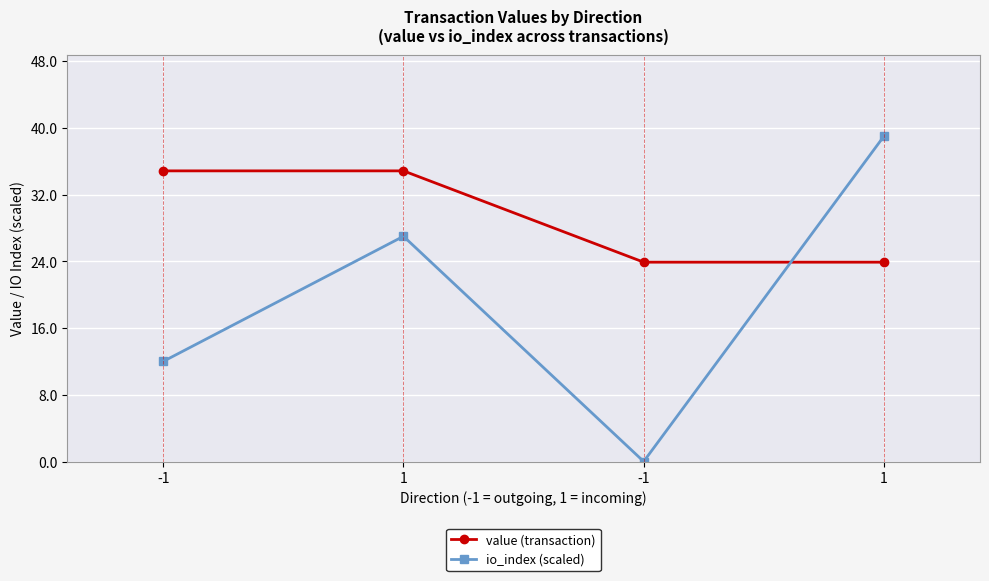

List the labels in order of value (transaction) value, smallest first.

-1, 1, -1, 1